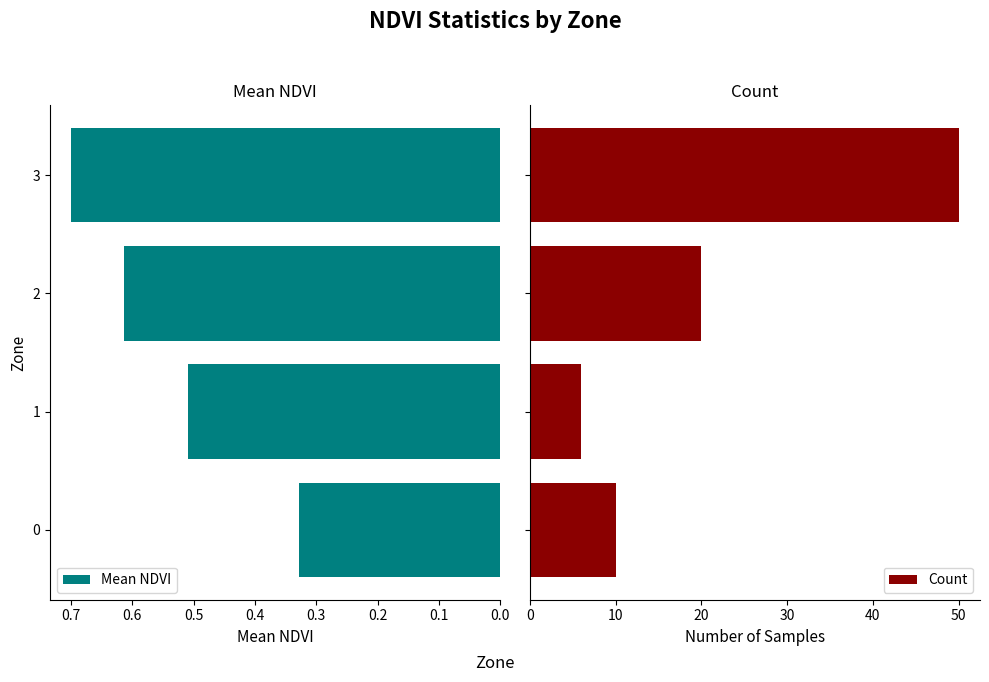

Rank the series by their maximum value, from highest to lowest.

Count, Mean NDVI